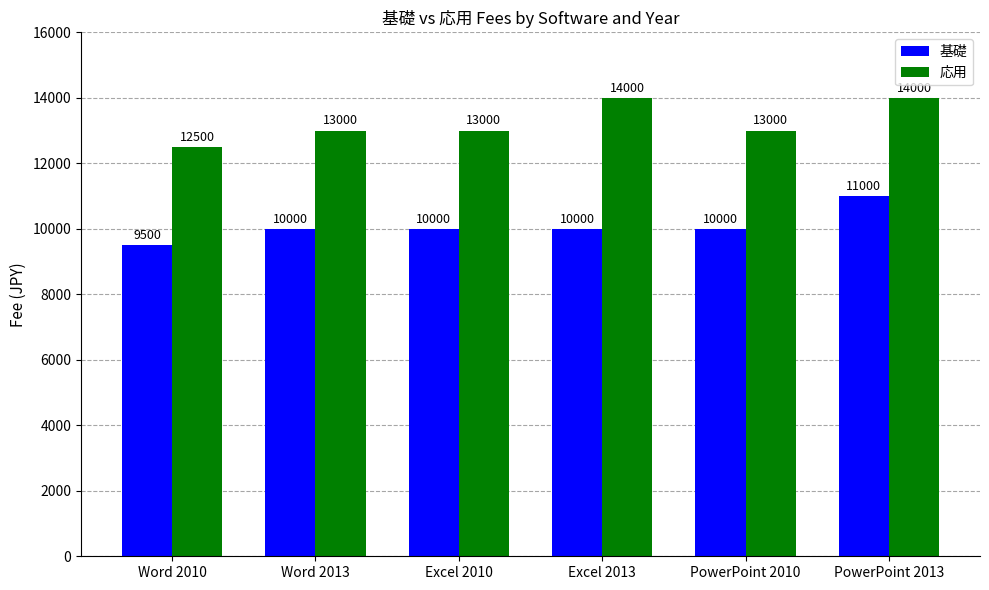

What is the minimum value for 応用?

12500